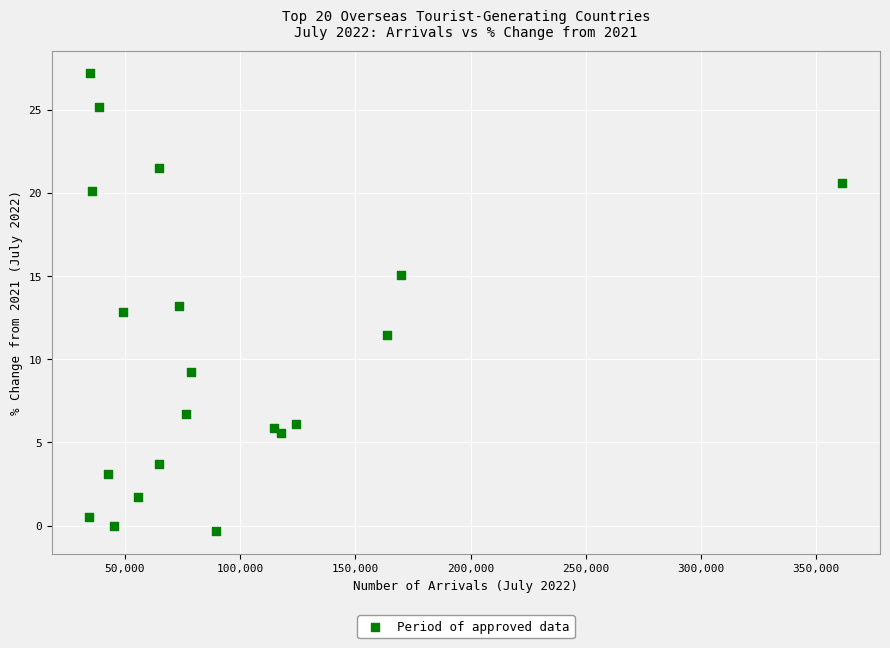

What is the range of Y values (max minus min)?

27.5